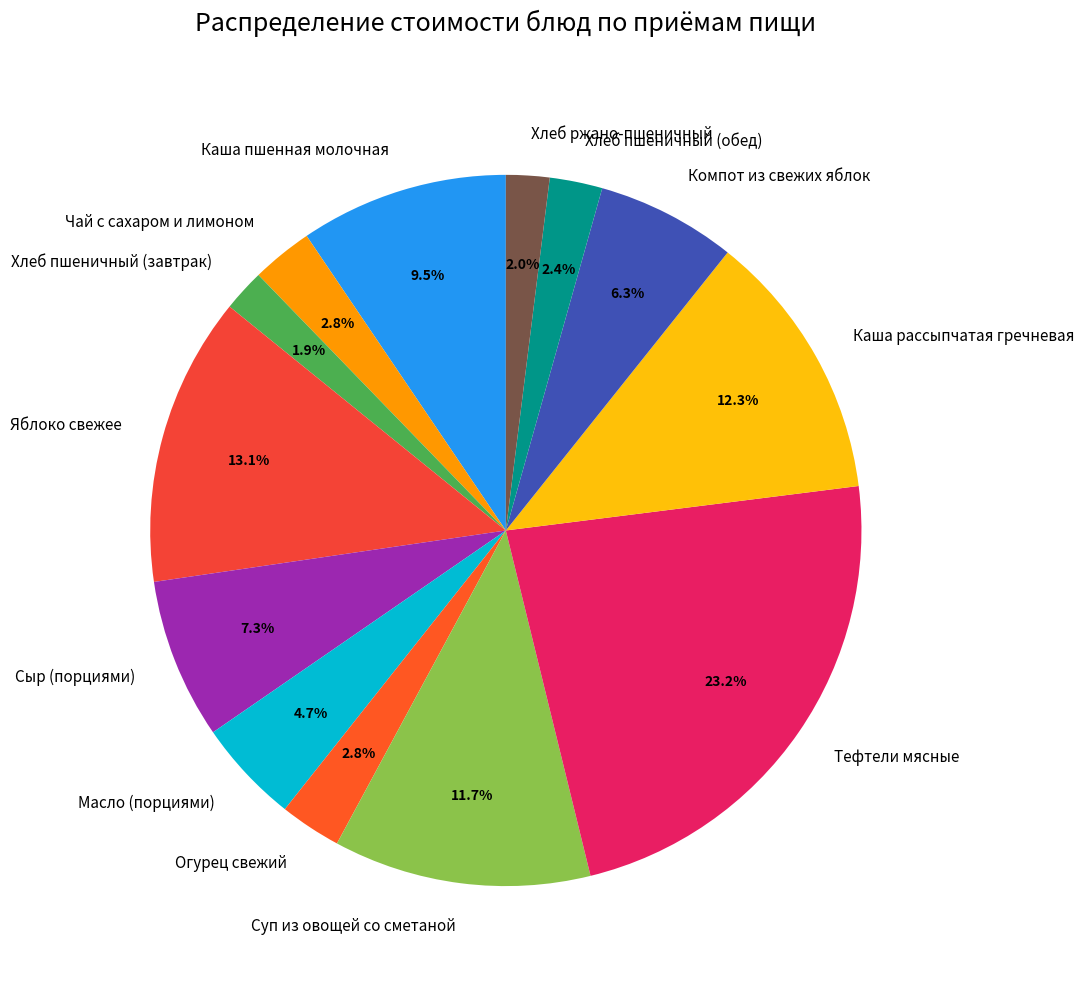

How many segments does this pie chart have?

13